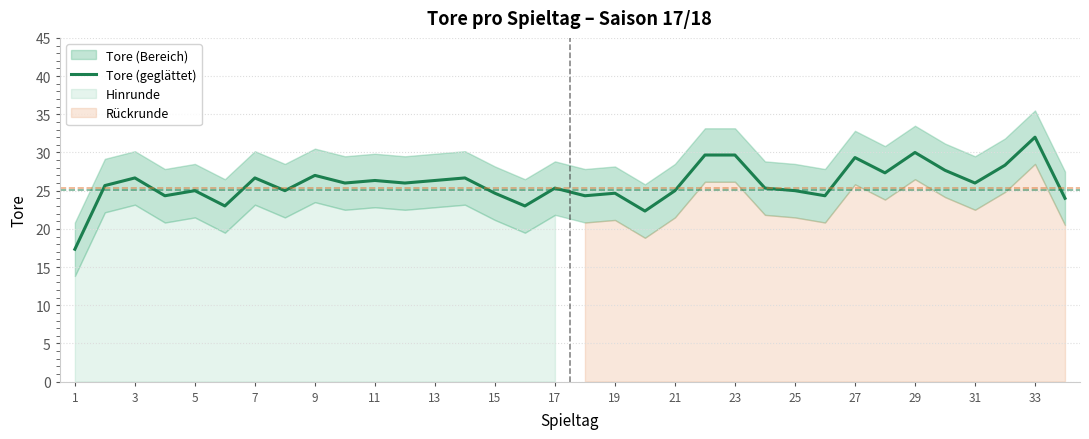

What is the sum of all values?

880.0